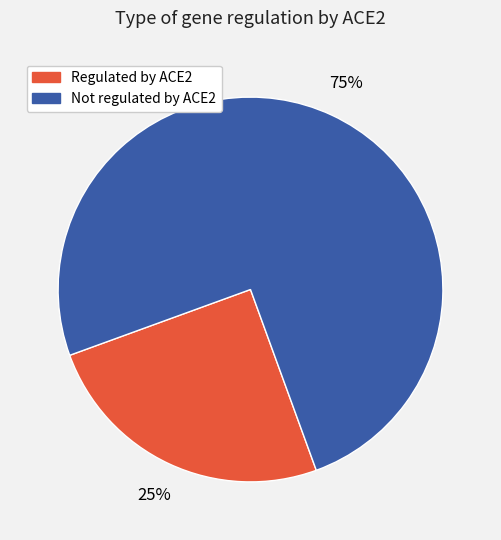

Does any single category account for the majority?

Yes